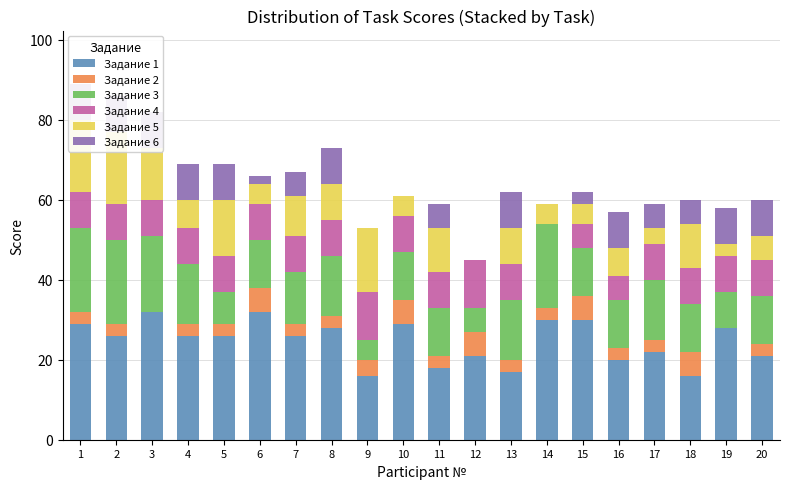

What is the average value of the Задание 6 series?

6